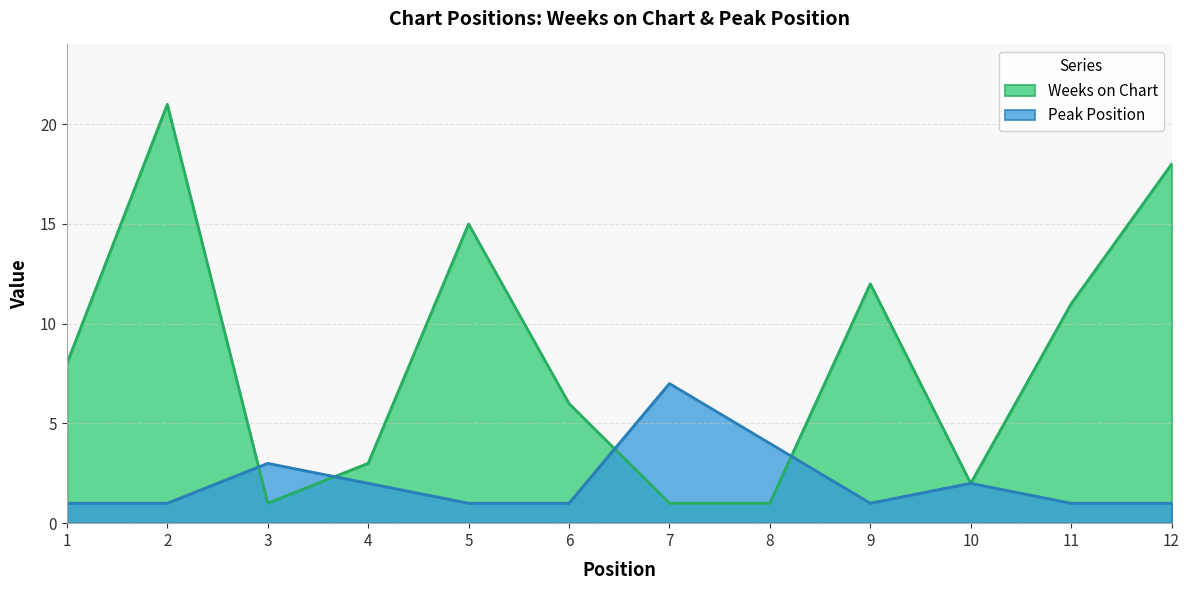

Which has a higher value, 4 or 9?

9